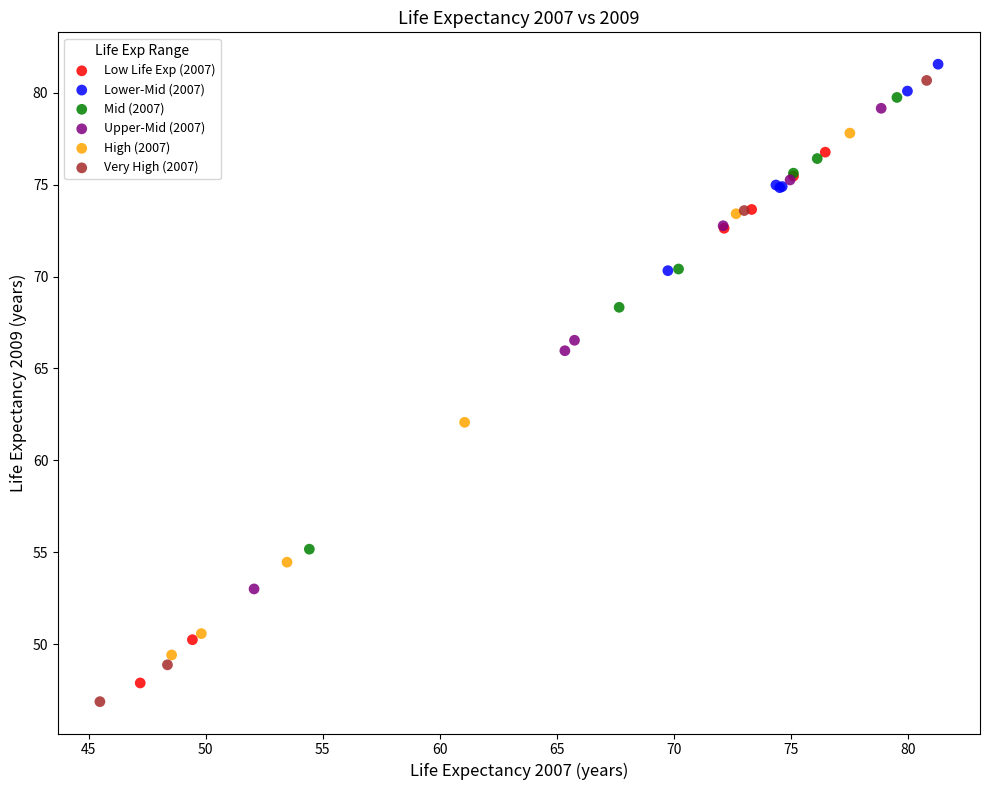

Which series has the largest Y range (max minus min)?

Very High (2007)